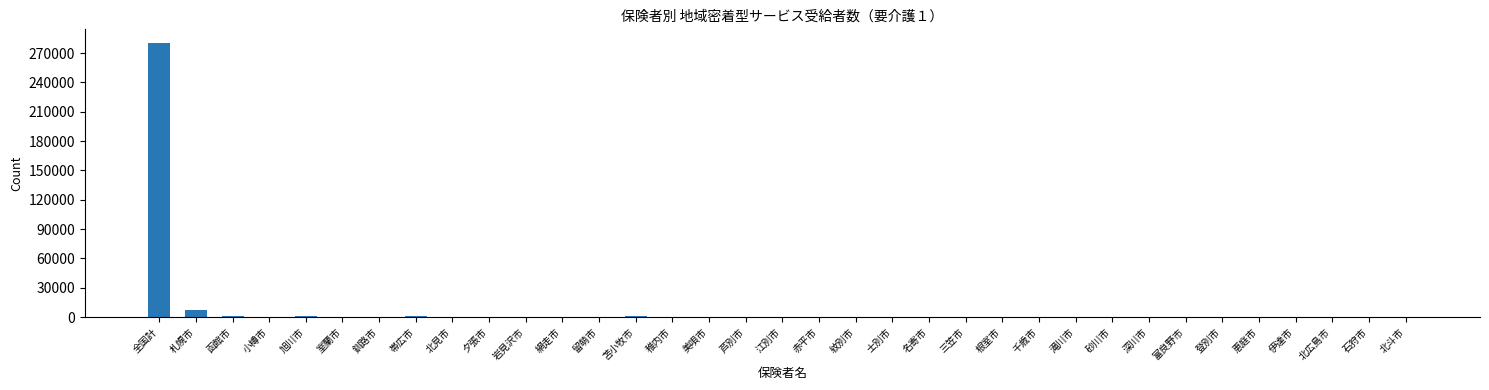

How many categories are shown in the chart?

35